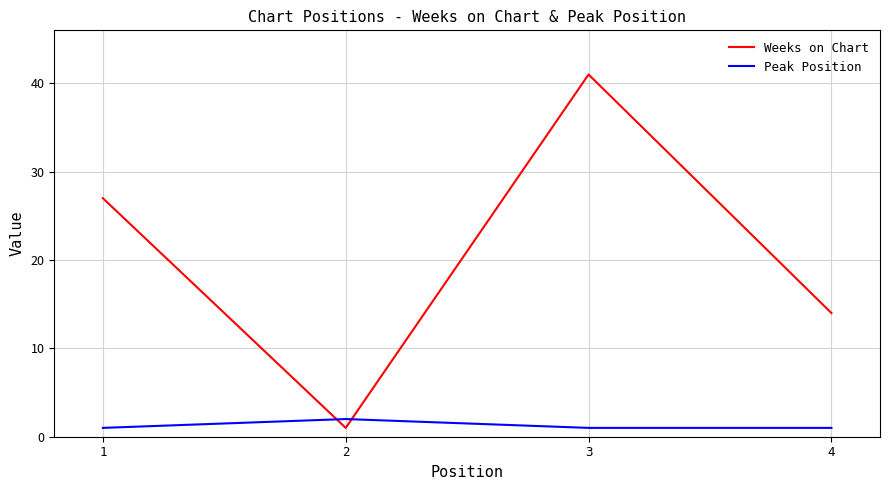

Which series ends up on top after the final intersection of Peak Position and Weeks on Chart?

Weeks on Chart